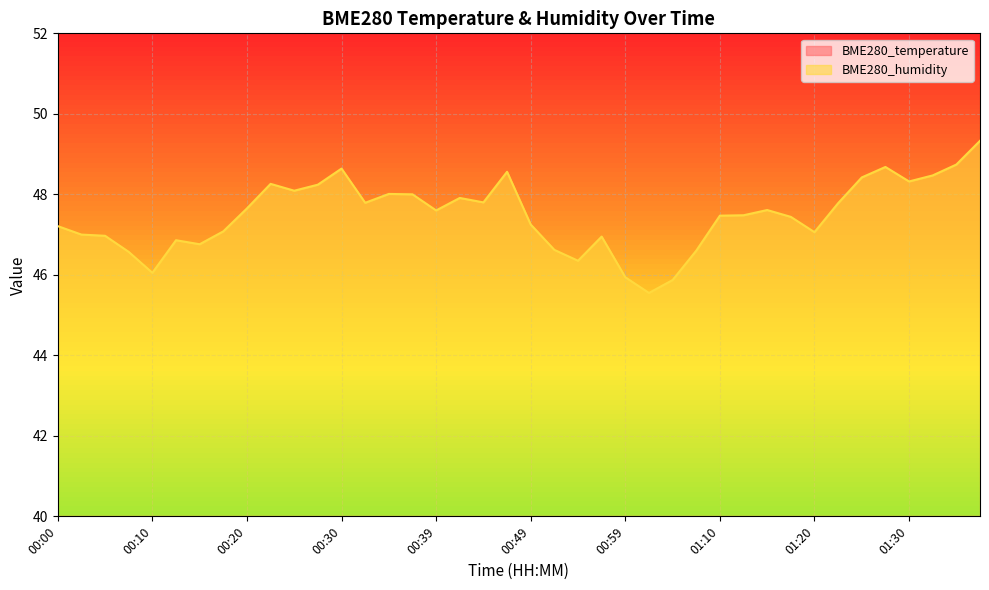

Reading left to right, list all the values displayed in this chart.

BME280_temperature: 19.4	19.3	19.4	19.3	19.4	19.2	19.3	19.2	19.1	19.0	19.1	19.0	19.0	19.0	18.8	18.8	19.0	18.9	18.8	18.5	18.8	18.9	18.8	18.6	18.8	18.8	18.8	18.8	18.5	18.7	18.4	18.6	18.6	18.5	18.4	18.4	18.4	18.5	18.3	18.2
BME280_humidity: 47.2	47.0	47.0	46.6	46.0	46.9	46.8	47.1	47.6	48.3	48.1	48.2	48.6	47.8	48.0	48.0	47.6	47.9	47.8	48.6	47.2	46.6	46.4	47.0	45.9	45.5	45.9	46.6	47.5	47.5	47.6	47.4	47.1	47.8	48.4	48.7	48.3	48.5	48.7	49.3